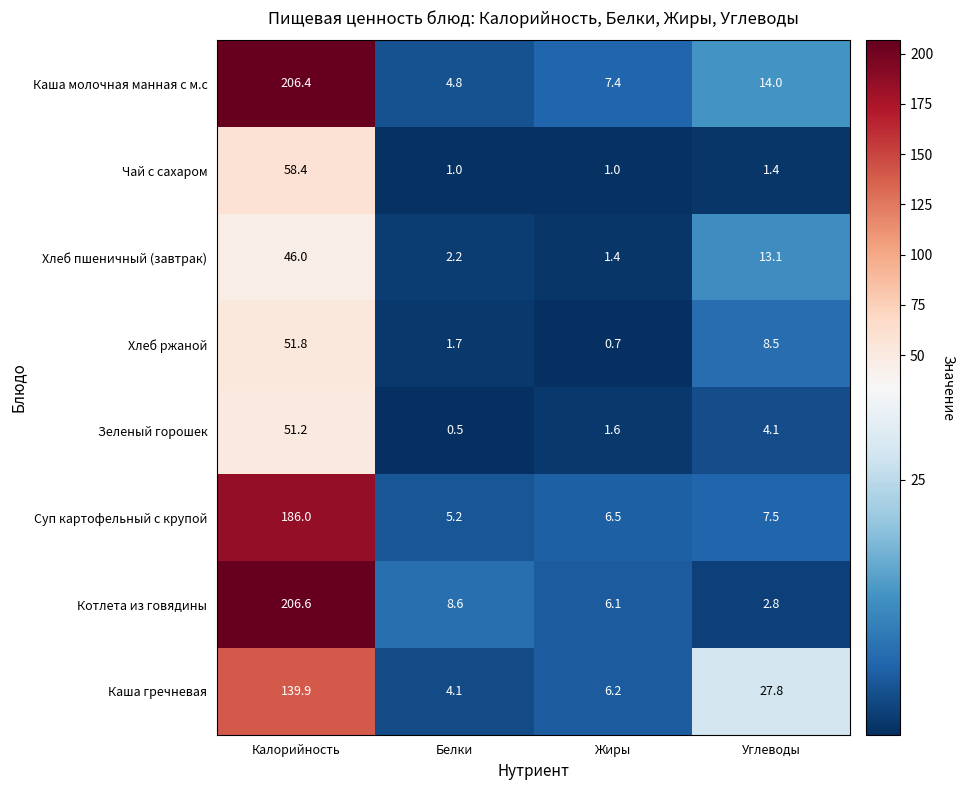

At which label is Суп картофельный с крупой closest to 95?

Углеводы